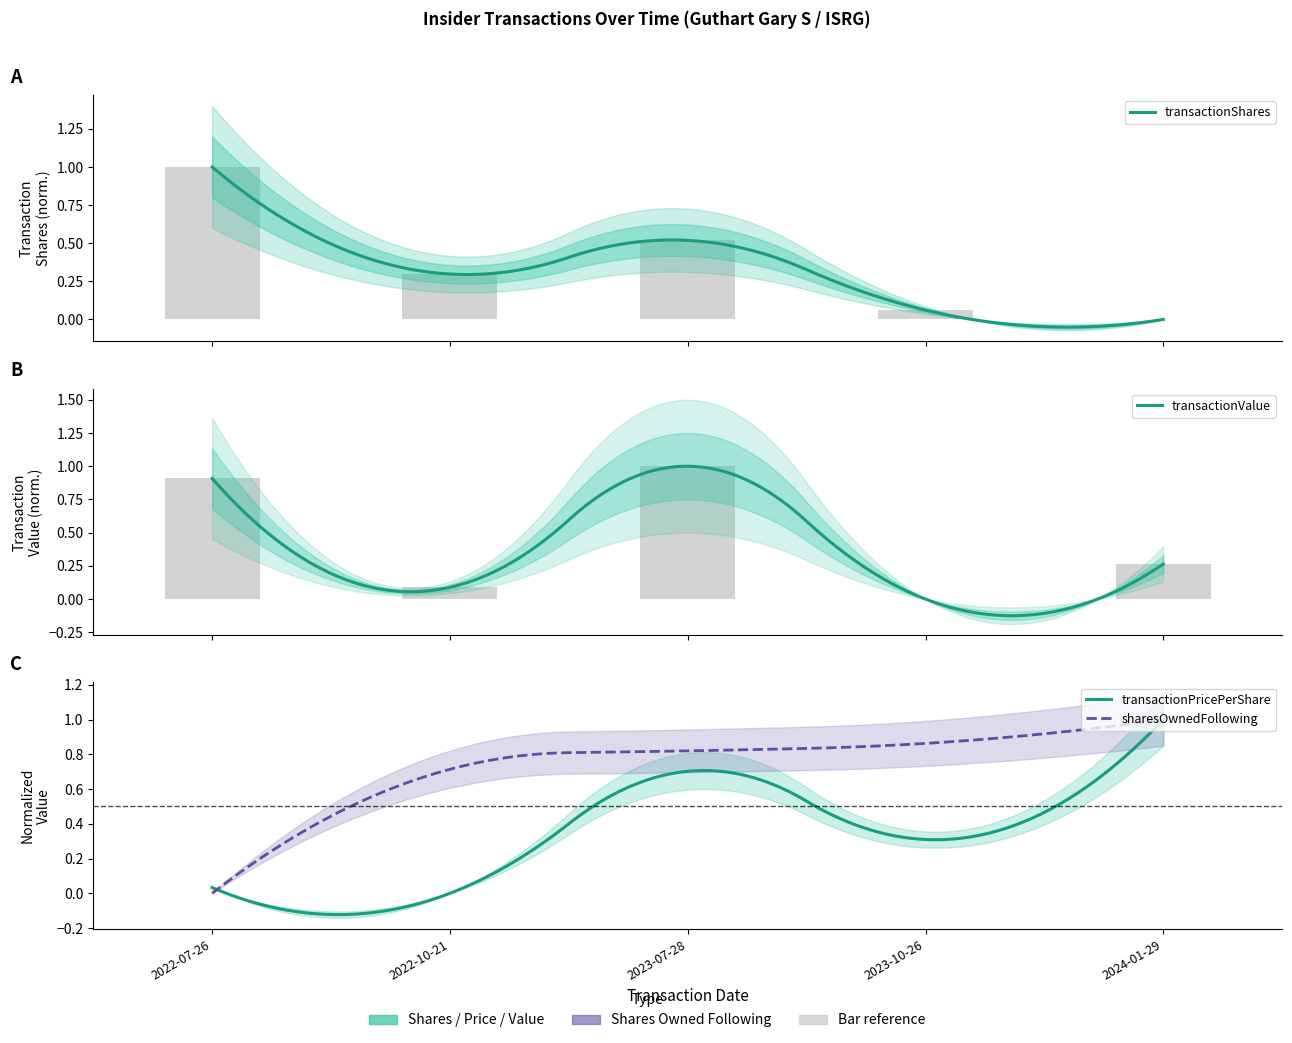

What is the greatest value displayed?

1.0